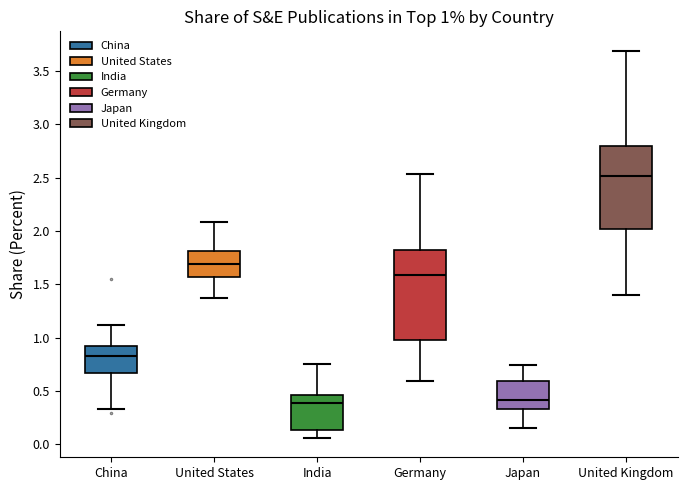

Which box has the highest median line?

United Kingdom